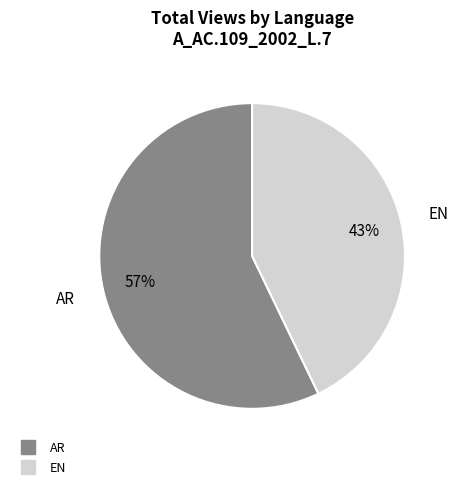

To the nearest percent, what is the difference between the largest and smallest slice percentages?

14%